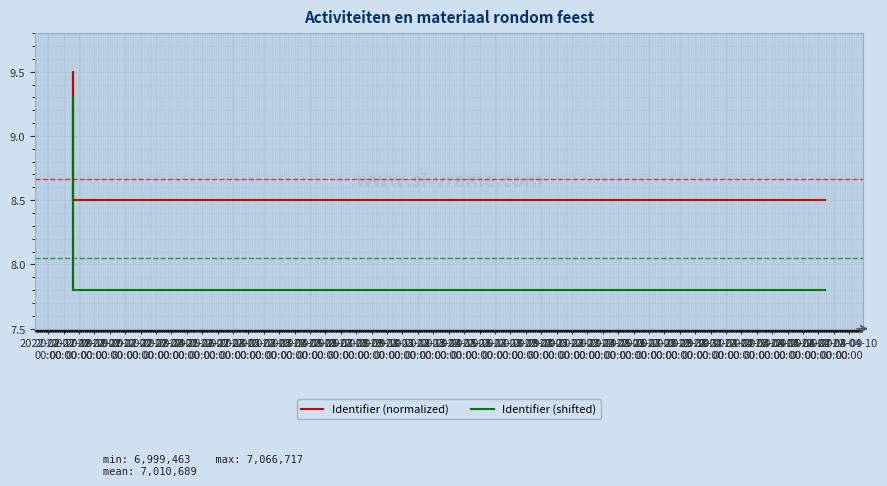

What is the sum of the Identifier (shifted) values at 2022-02-27
00:00 and 2022-02-25
00:00?

15.6